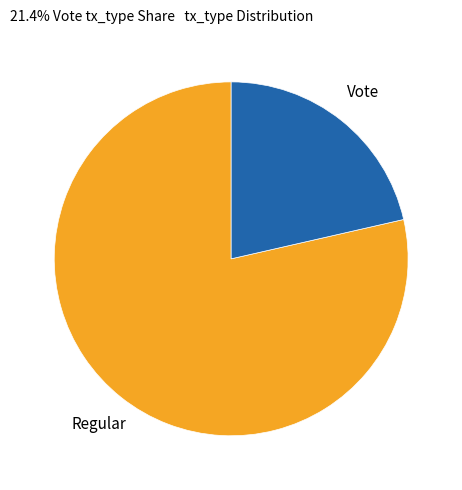

What is the largest slice in the pie chart?

Regular